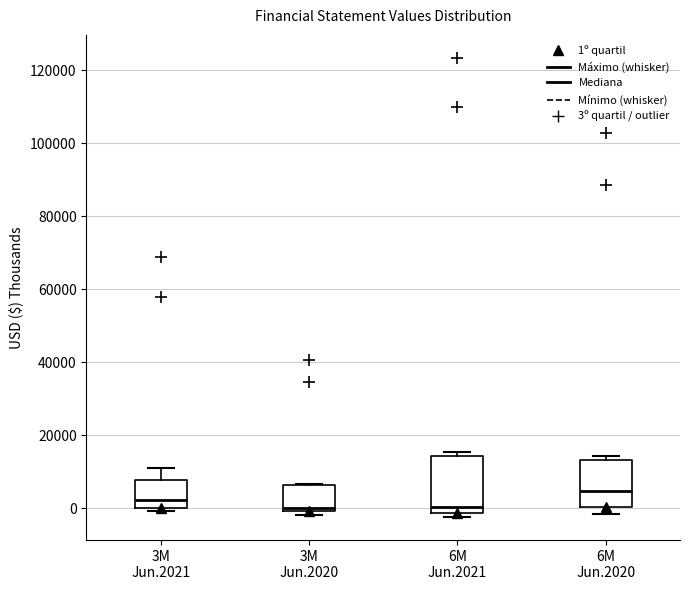

Which box has the highest median line?

6M Jun.2020